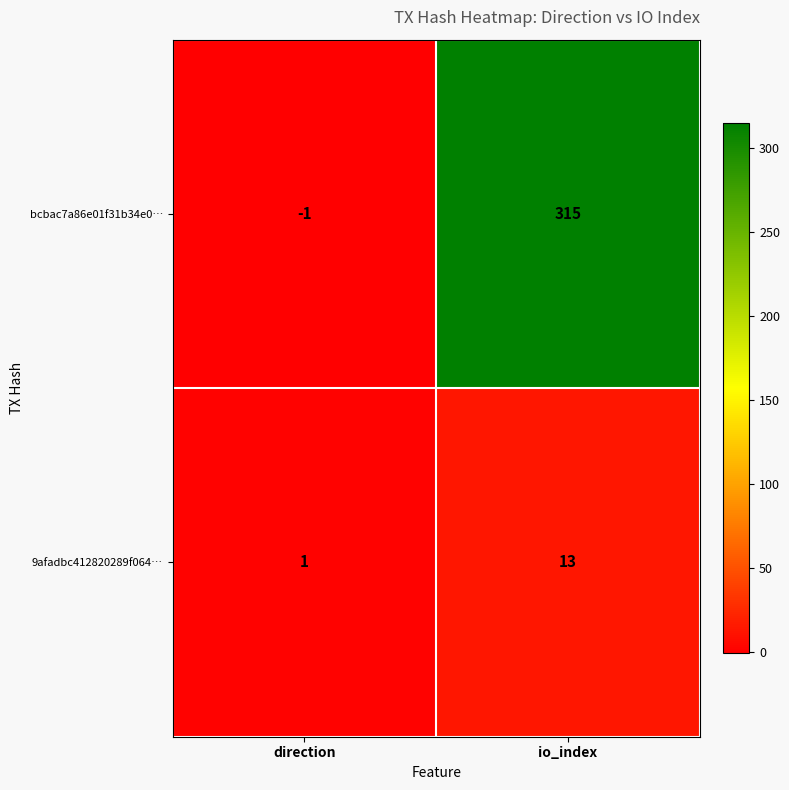

The value of 9afadbc412820289f064… at direction is 2. True or false?

False